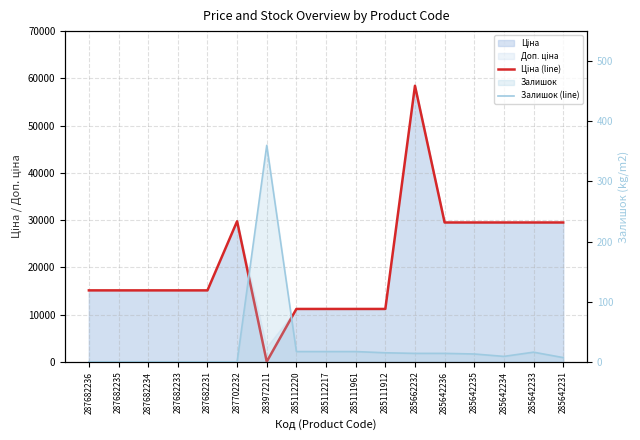

What is the value of the Ціна (line) point at the 3rd from the left?

15120.0